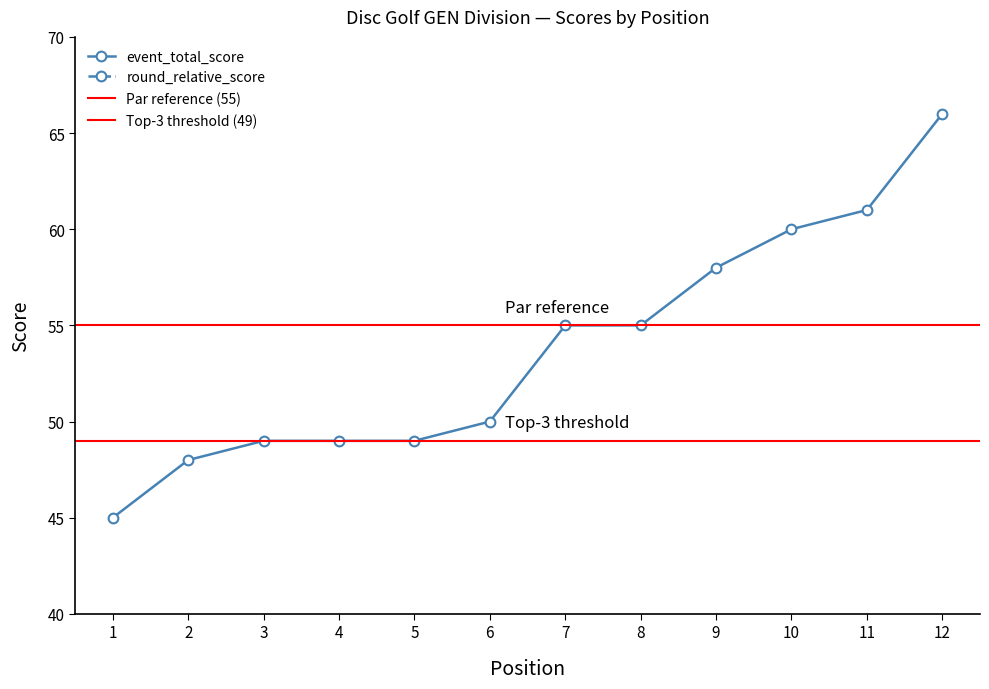

Is it true that event_total_score equals 13 at 6?

False